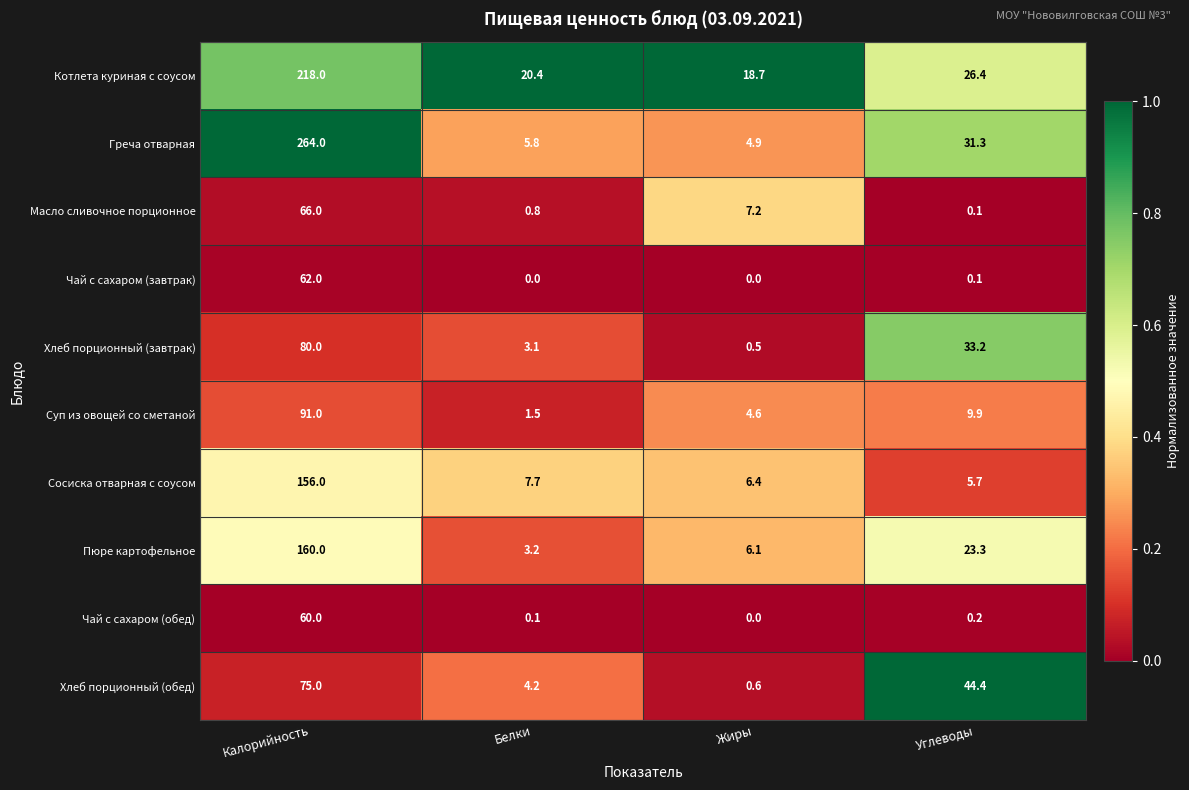

Which category has the highest value in the Греча отварная series?

Калорийность